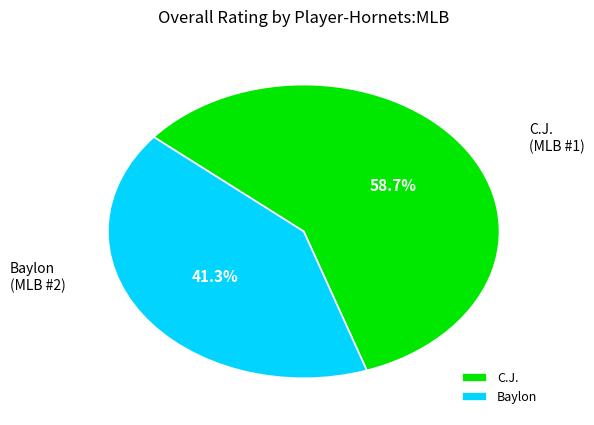

What is the smallest slice in the pie chart?

Baylon